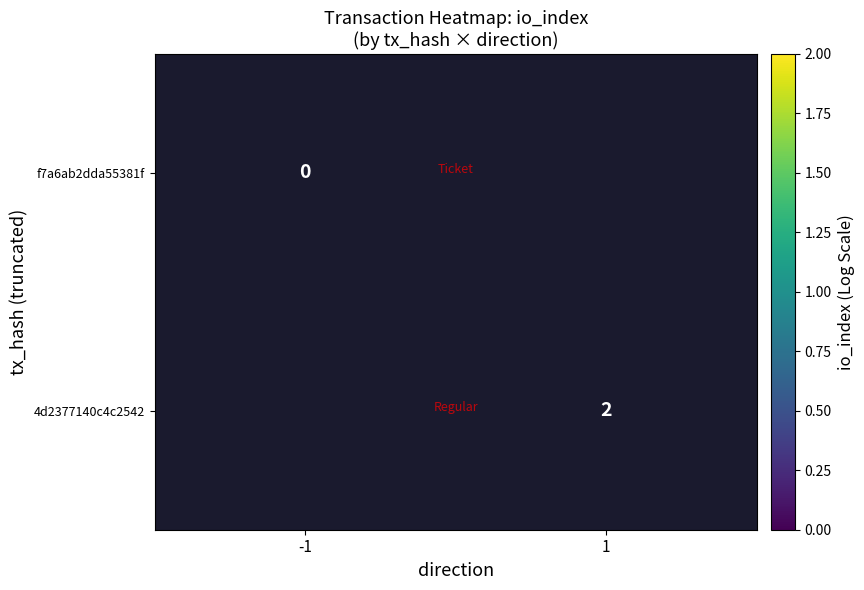

The 4d2377140c4c2542 series shows 0 at 1. True or false?

False